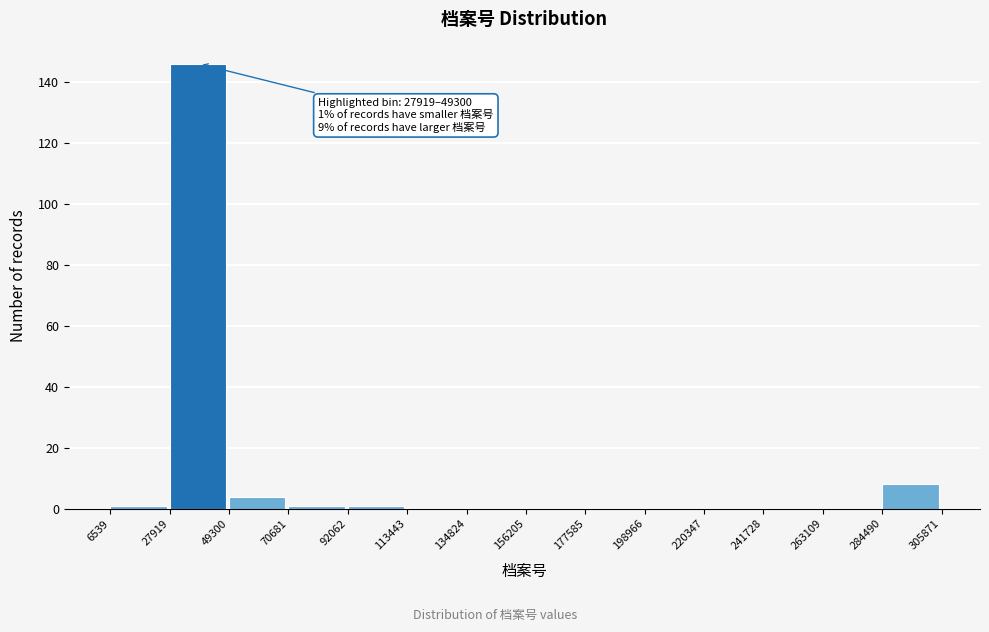

Which range on the x-axis has the tallest bar?

27919 to 49300